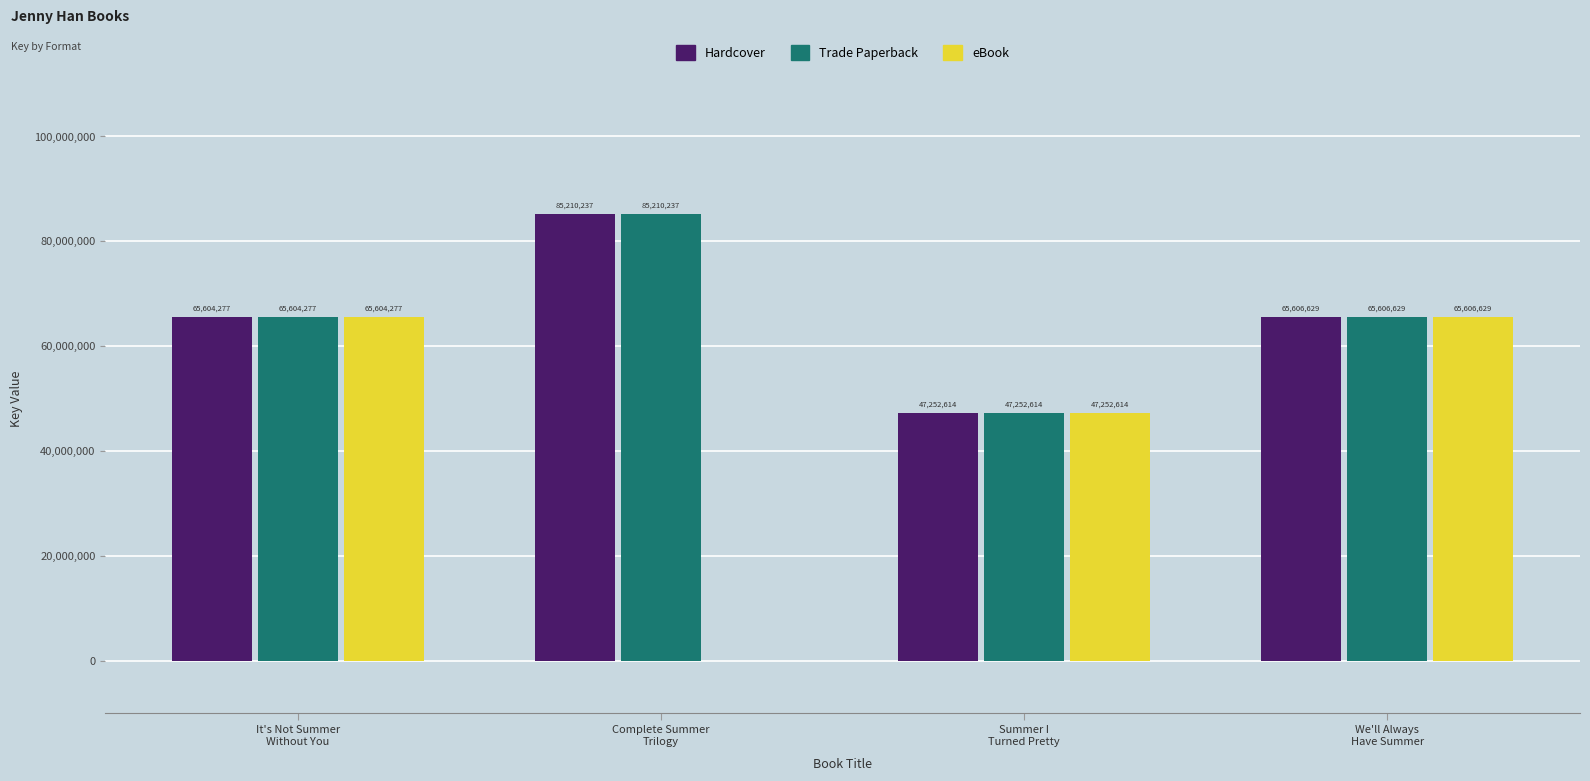

What is the sum of all Hardcover values?

263673757